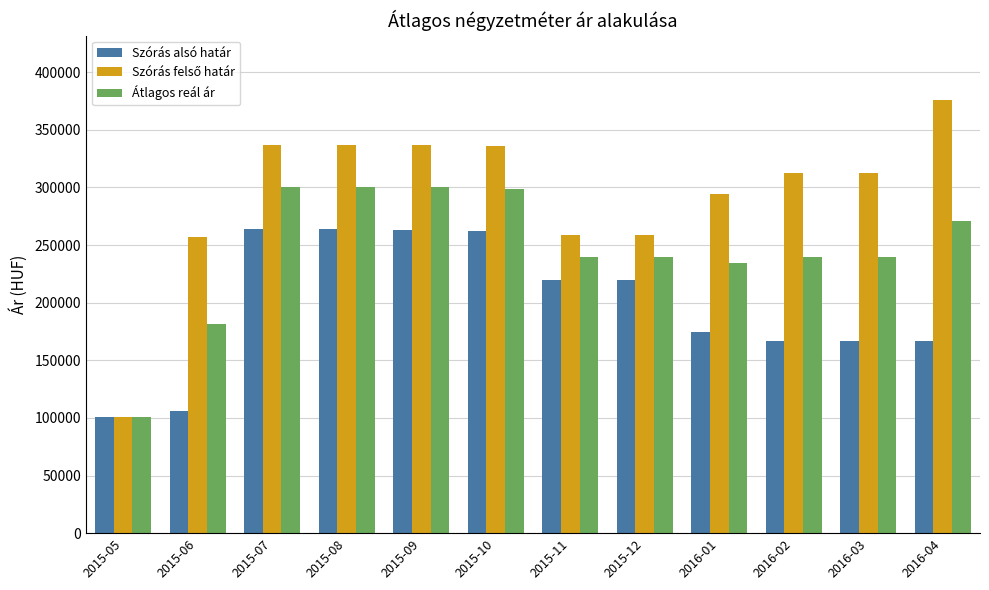

What position from the left is 2015-06?

2